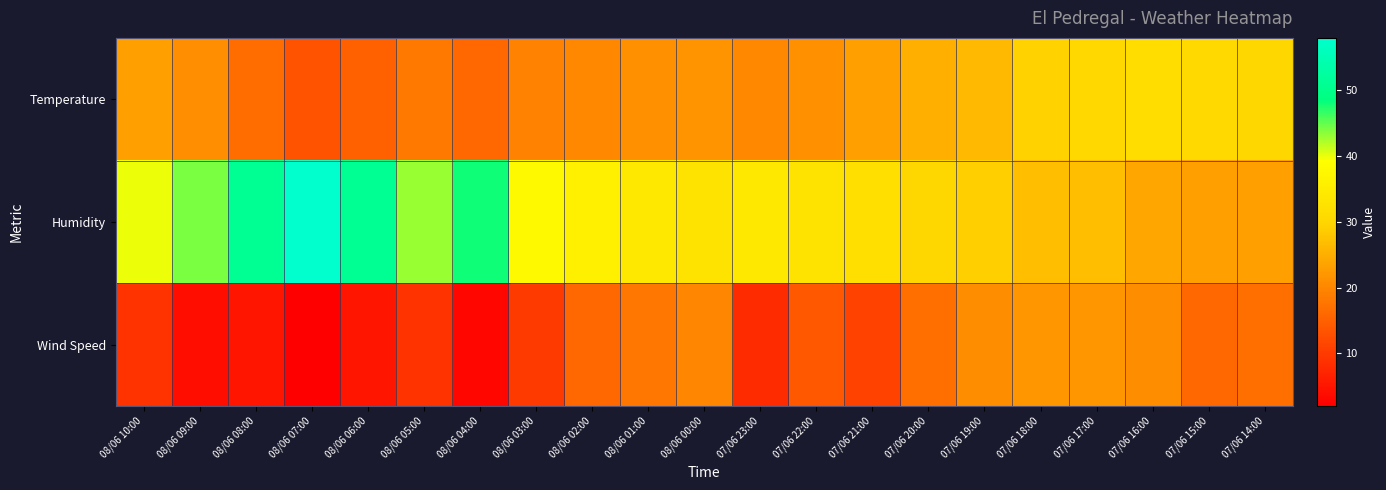

Rank the series by their maximum value, from highest to lowest.

Humidity, Temperature, Wind Speed